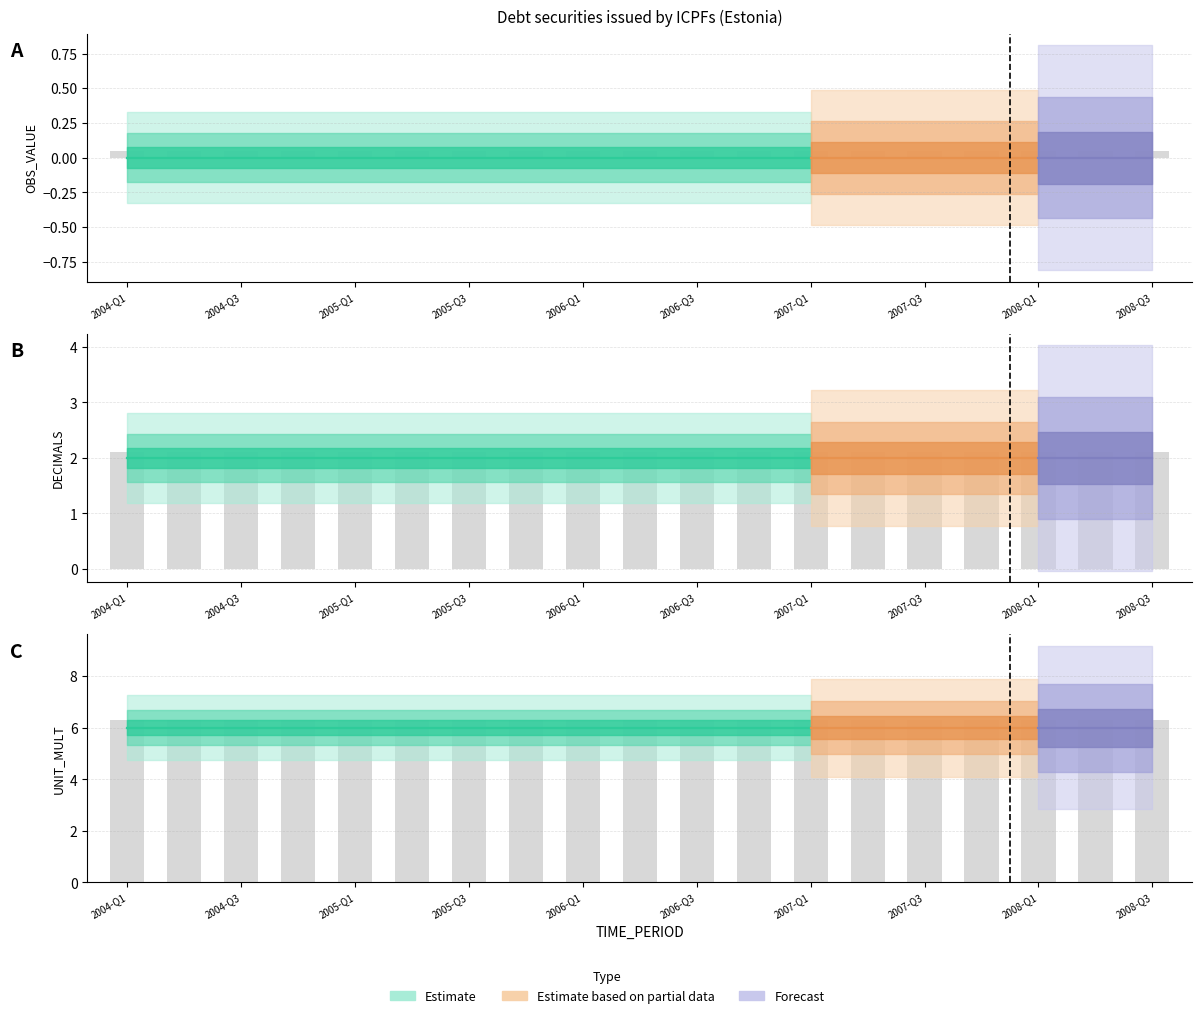

Reading left to right, what are all the values shown in this chart?

OBS_VALUE: 0	0	0	0	0	0	0	0	0	0	0	0	0	0	0	0	0	0	0
DECIMALS: 2	2	2	2	2	2	2	2	2	2	2	2	2	2	2	2	2	2	2
UNIT_MULT: 6	6	6	6	6	6	6	6	6	6	6	6	6	6	6	6	6	6	6